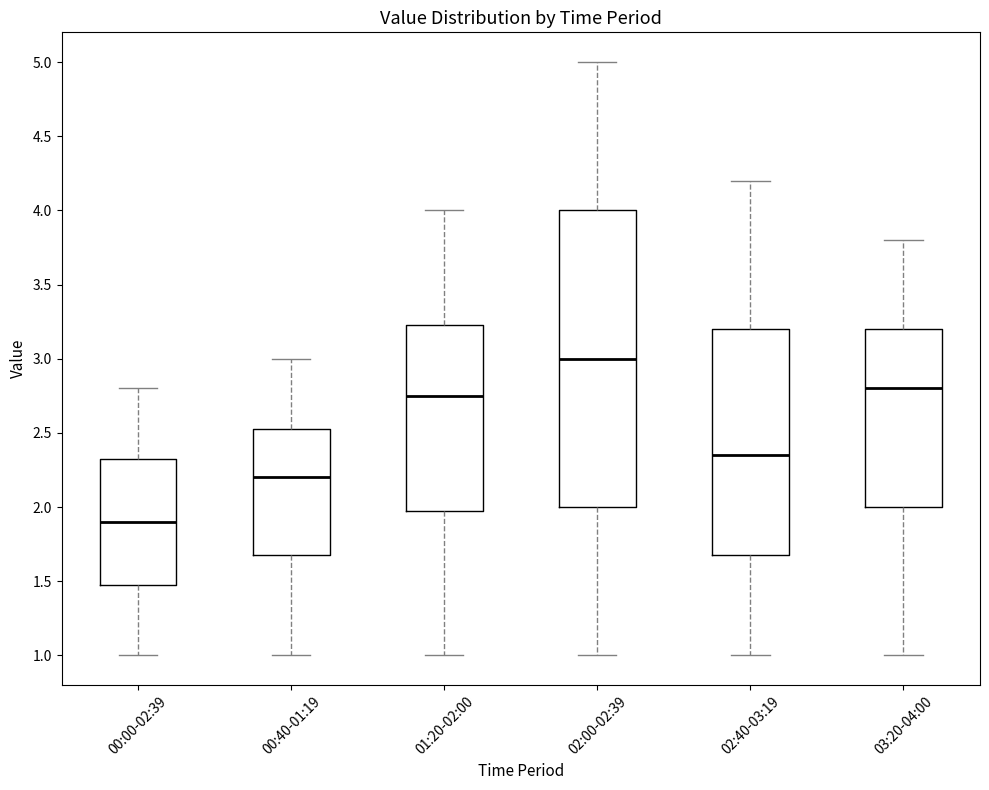

Reading left to right, transcribe this box plot: for each box, give where its median line is, the range the box spans, and where its two whiskers end, as read against the y-axis. The values are not printed on the chart, so give them approximately, as read against the axis.

00:00-02:39: median 1.90, box 1.50 to 2.35, whiskers 1.00 to 2.80
00:40-01:19: median 2.20, box 1.70 to 2.55, whiskers 1.00 to 3.00
01:20-02:00: median 2.75, box 2.00 to 3.25, whiskers 1.00 to 4.00
02:00-02:39: median 3.00, box 2.00 to 4.00, whiskers 1.00 to 5.00
02:40-03:19: median 2.35, box 1.70 to 3.20, whiskers 1.00 to 4.20
03:20-04:00: median 2.80, box 2.00 to 3.20, whiskers 1.00 to 3.80